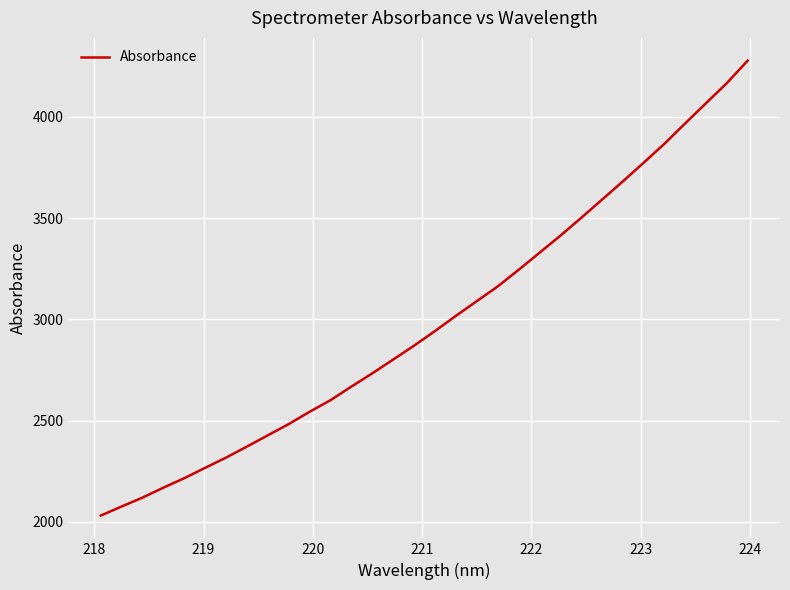

What is the minimum value shown in the chart?

2030.1